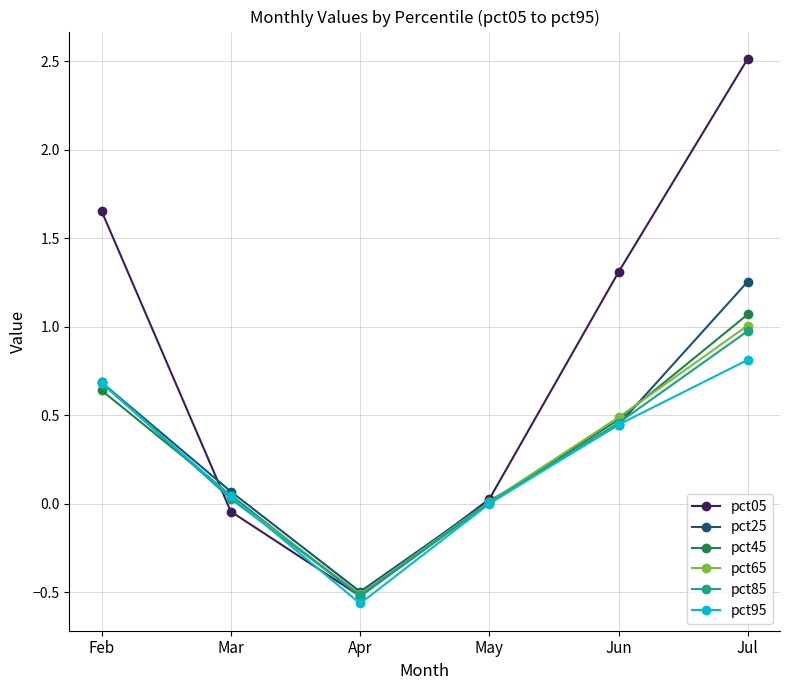

At which category does pct85 reach its first local valley?

Apr